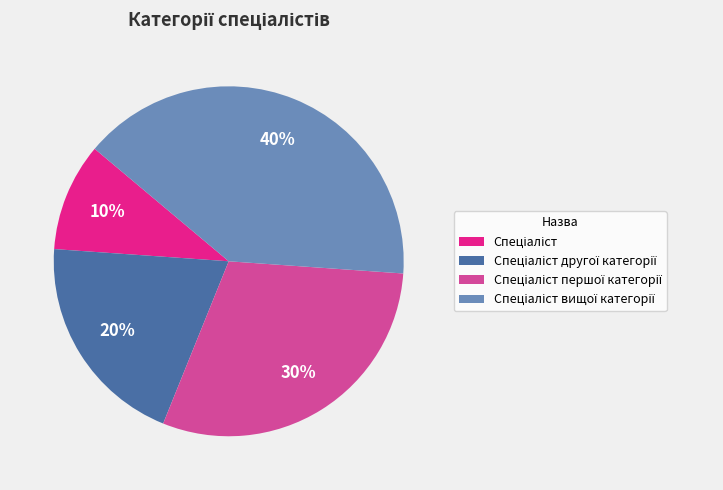

Is there a majority slice in this chart?

No